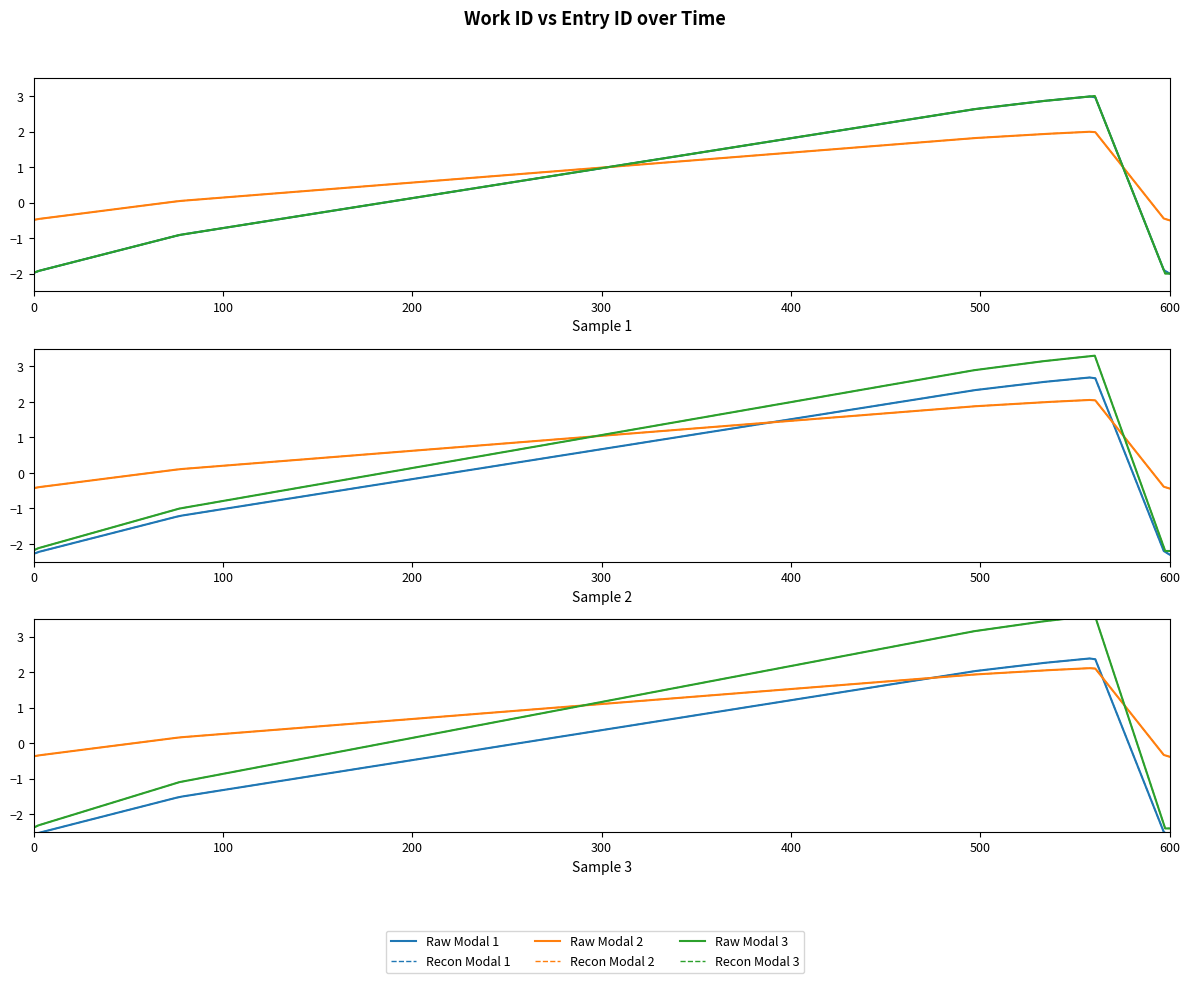

What is the sum of all values?

-4.3